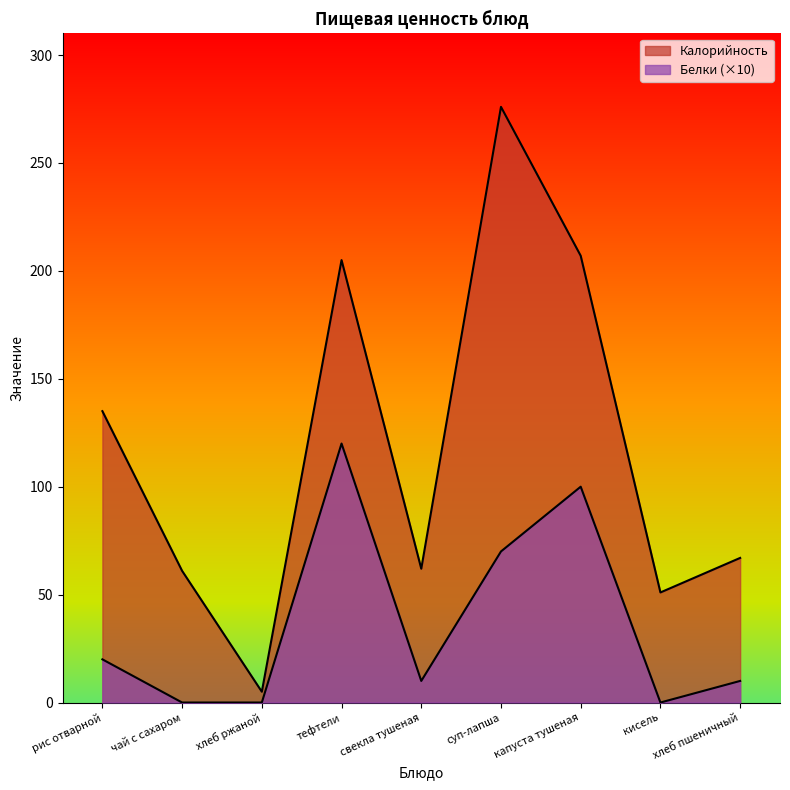

Rank the series at тефтели from highest to lowest value.

Калорийность, Белки